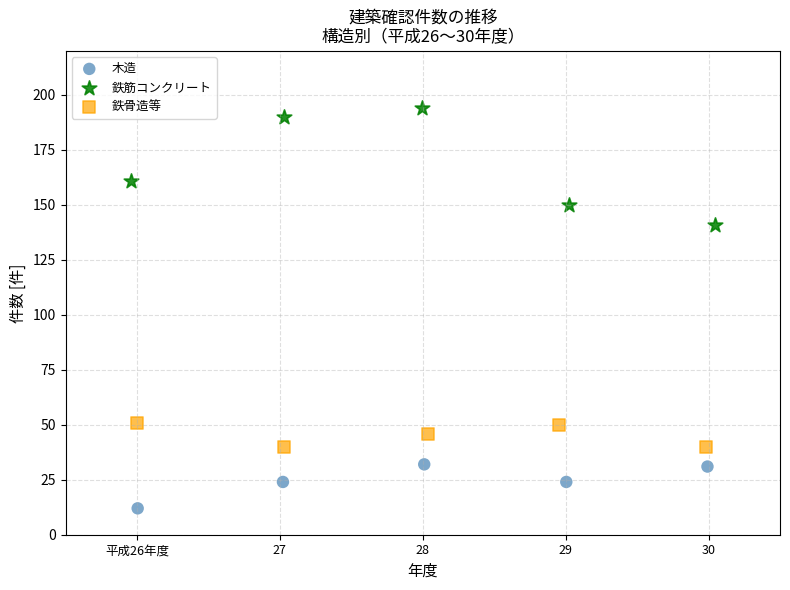

Which series contains the highest Y value?

鉄筋コンクリート